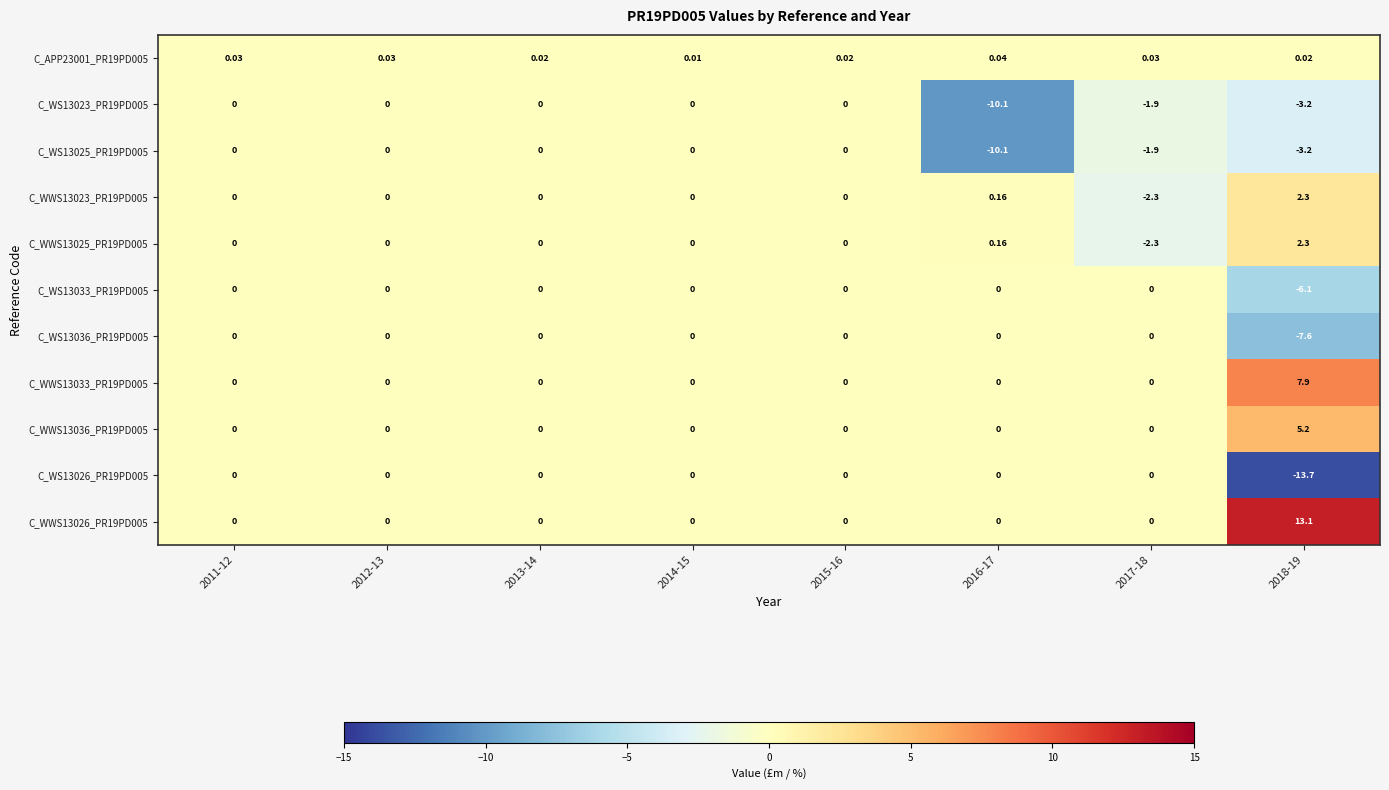

Count the number of categories in the chart.

8